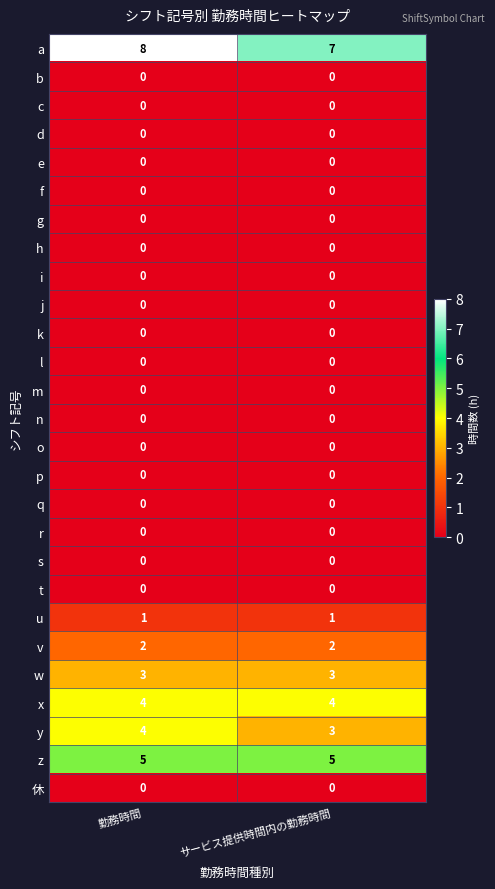

The value of c at 勤務時間 is 0. True or false?

True